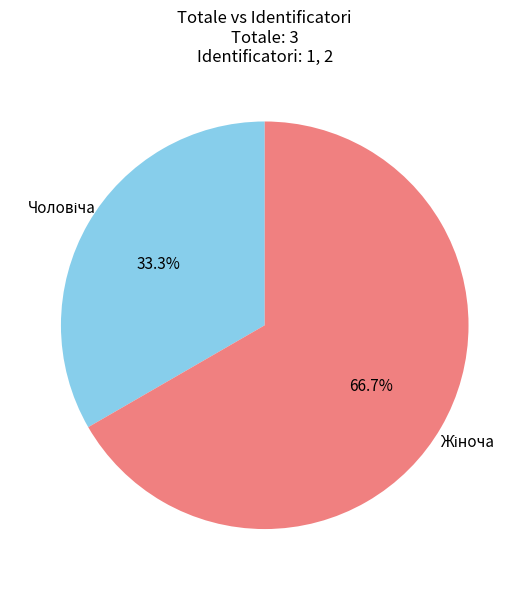

How many segments does this pie chart have?

2